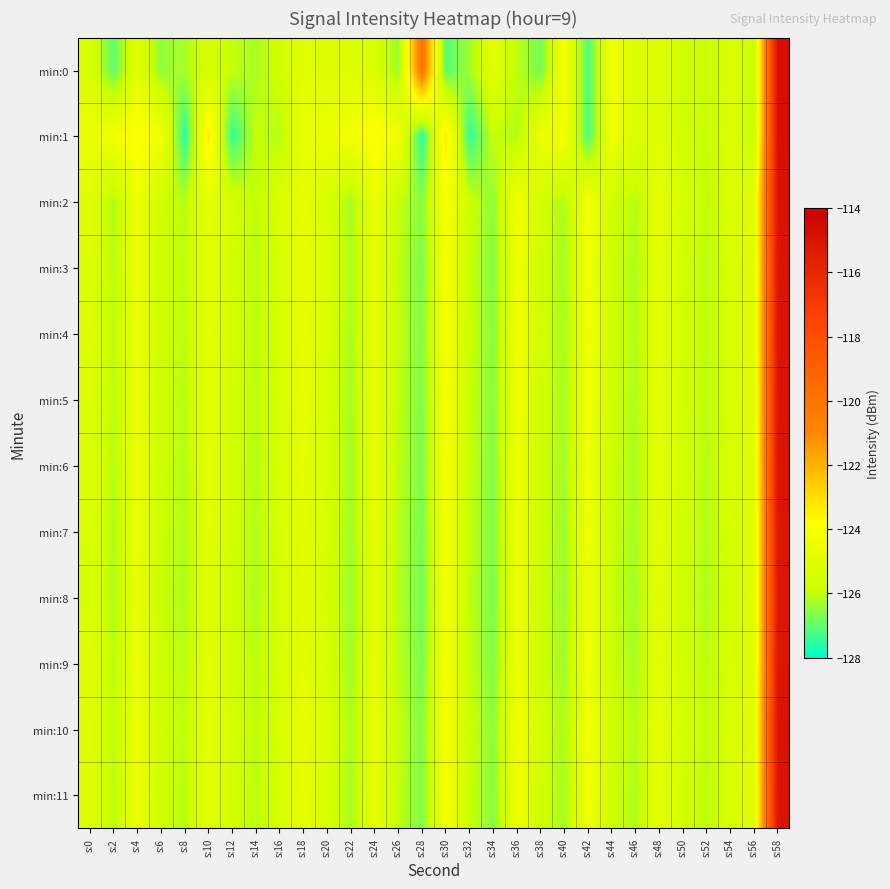

What is the difference between the highest and lowest values at s:32?

1.7